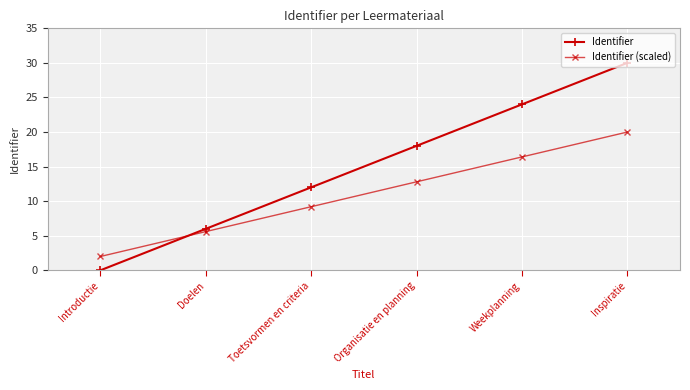

What value does the Identifier series have at Doelen?

6.0